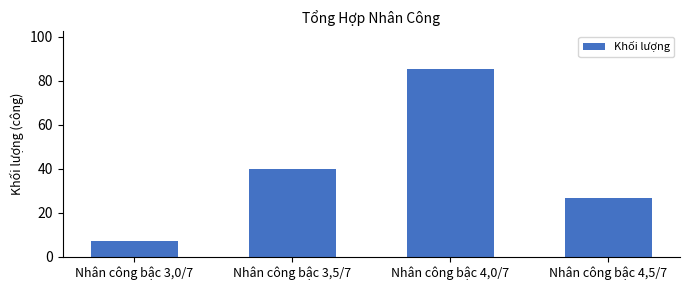

List the labels in order of value, largest first.

Nhân công bậc 4,0/7, Nhân công bậc 3,5/7, Nhân công bậc 4,5/7, Nhân công bậc 3,0/7